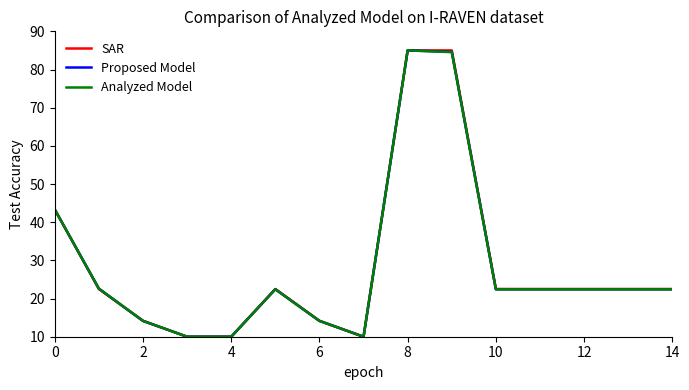

What is the minimum value shown in the chart?

10.0